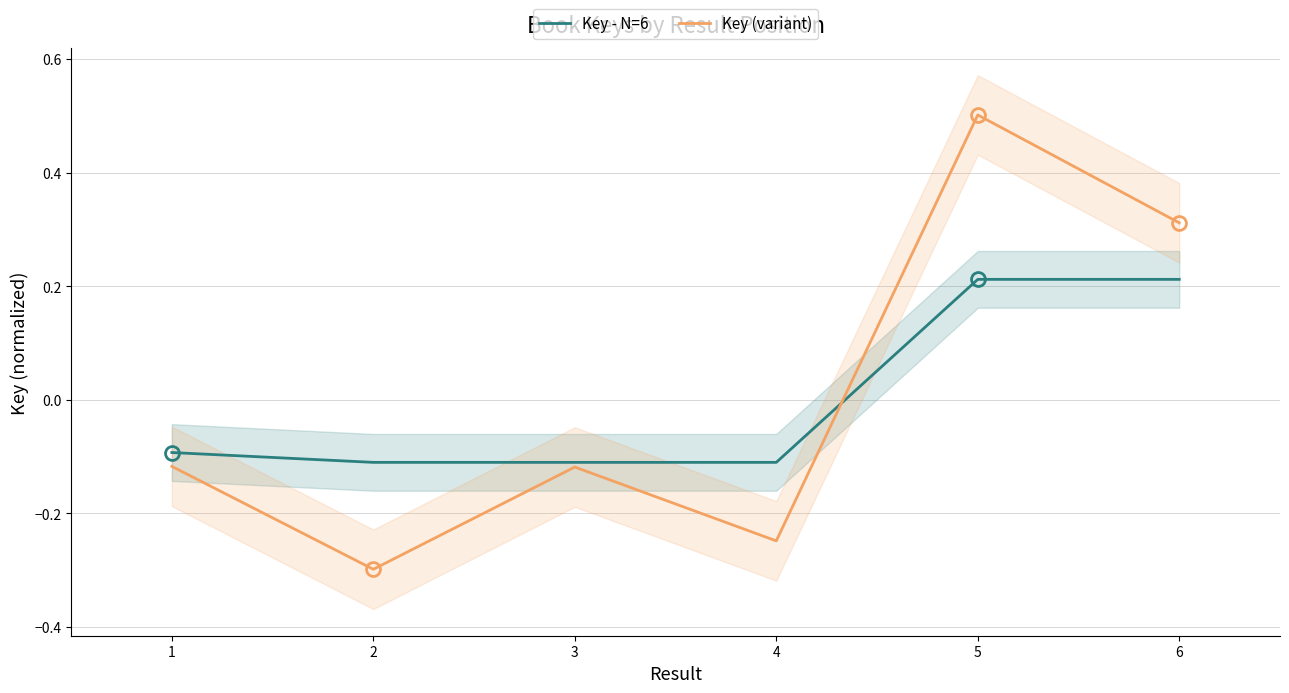

How many intersections are there between Key (variant) and Key - N=6?

1